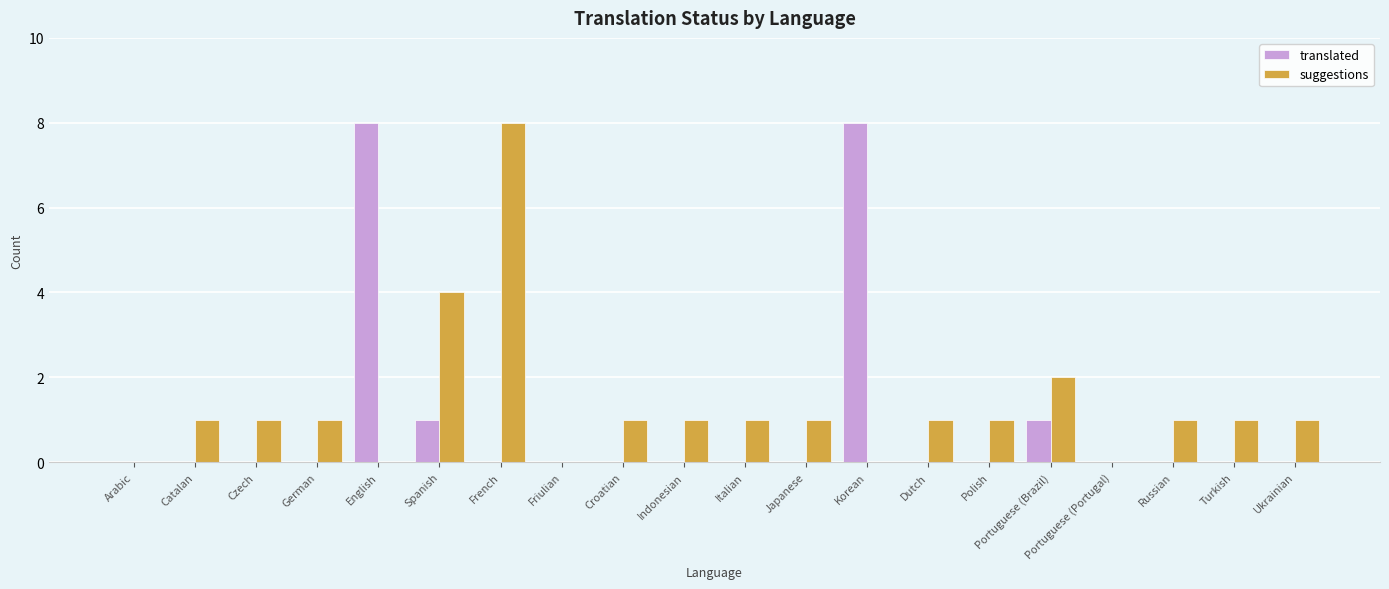

Reading right to left, list all the values displayed in this chart.

translated: Ukrainian=0	Turkish=0	Russian=0	Portuguese (Portugal)=0	Portuguese (Brazil)=1	Polish=0	Dutch=0	Korean=8	Japanese=0	Italian=0	Indonesian=0	Croatian=0	Friulian=0	French=0	Spanish=1	English=8	German=0	Czech=0	Catalan=0	Arabic=0
suggestions: Ukrainian=1	Turkish=1	Russian=1	Portuguese (Portugal)=0	Portuguese (Brazil)=2	Polish=1	Dutch=1	Korean=0	Japanese=1	Italian=1	Indonesian=1	Croatian=1	Friulian=0	French=8	Spanish=4	English=0	German=1	Czech=1	Catalan=1	Arabic=0